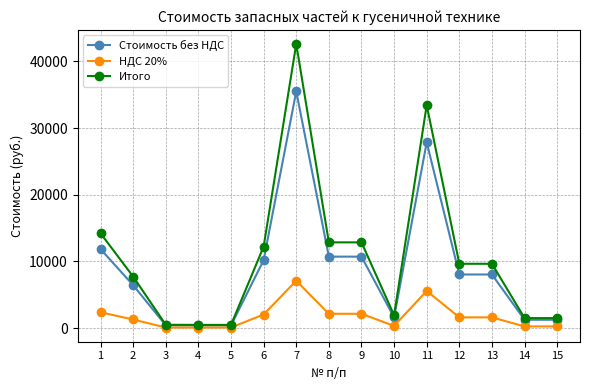

True or false: НДС 20% has more than 1 points higher than both neighbors.

True